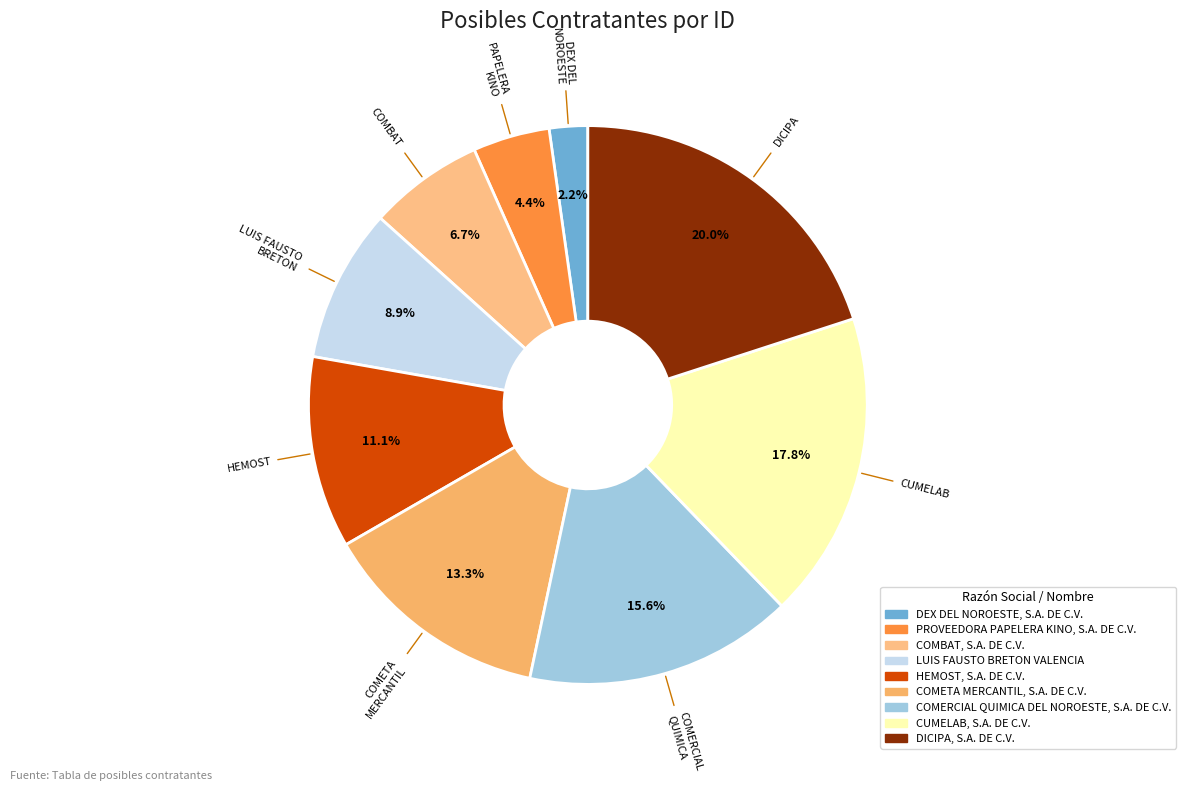

To the nearest percent, what portion does COMBAT, S.A. DE C.V. represent?

7%